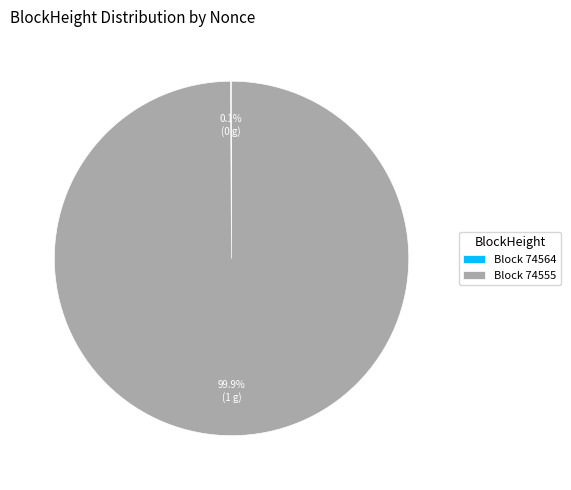

What is the majority slice?

Block 74555